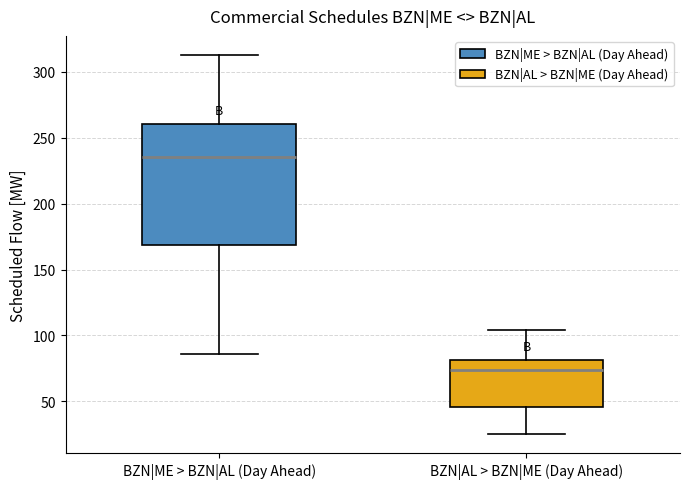

Reading left to right, transcribe this box plot: for each box, give where its median line is, the range the box spans, and where its two whiskers end, as read against the y-axis. The values are not printed on the chart, so give them approximately, as read against the axis.

BZN|ME > BZN|AL (Day Ahead): median 235, box 170 to 260, whiskers 85 to 315
BZN|AL > BZN|ME (Day Ahead): median 75, box 45 to 80, whiskers 25 to 105